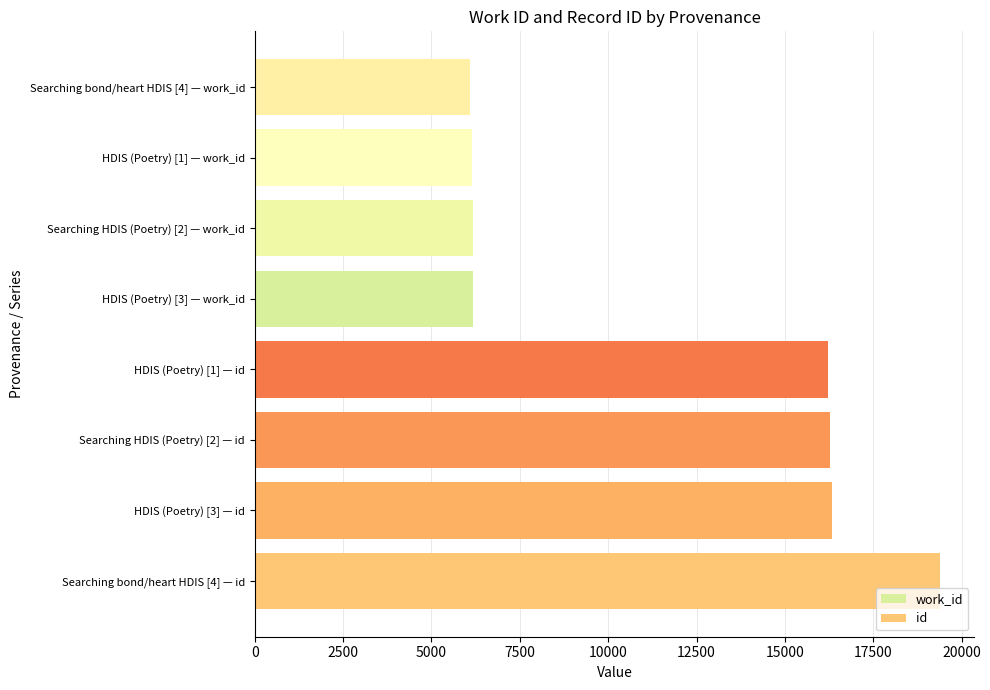

How many values in the id series are below 16333?

2